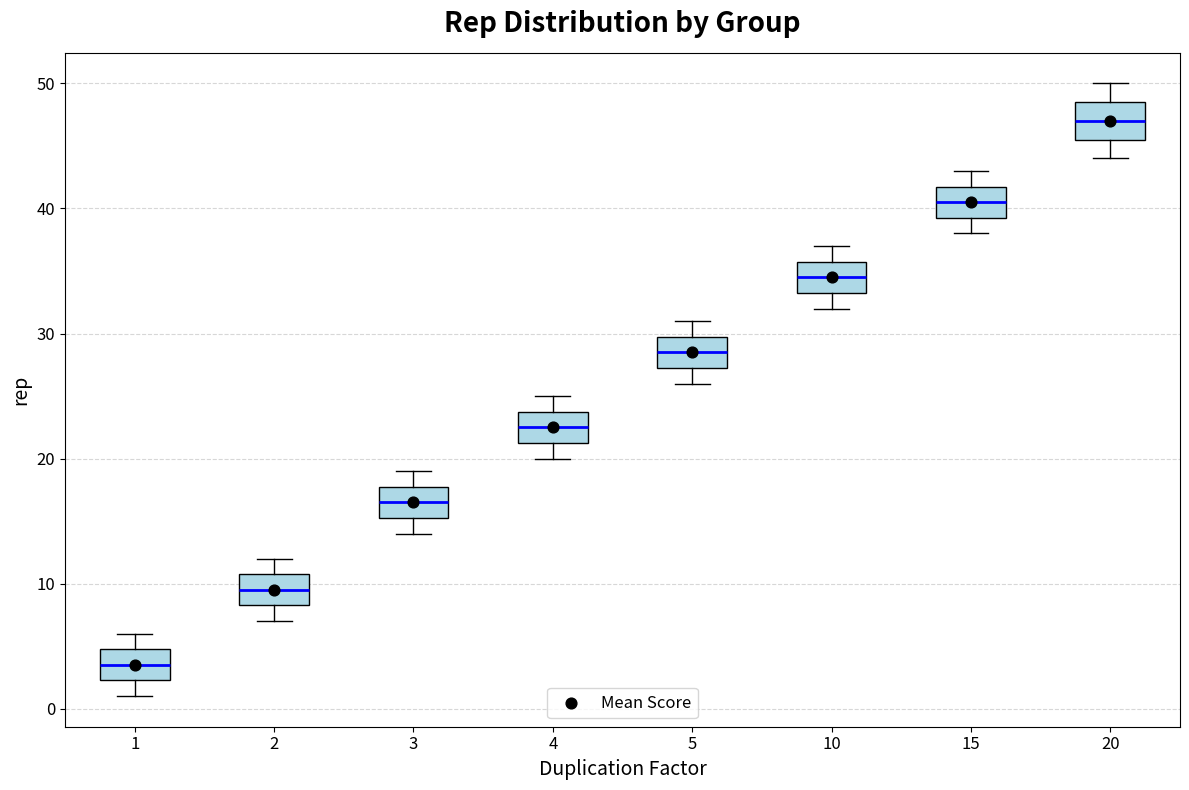

Which box's median line is the highest?

20